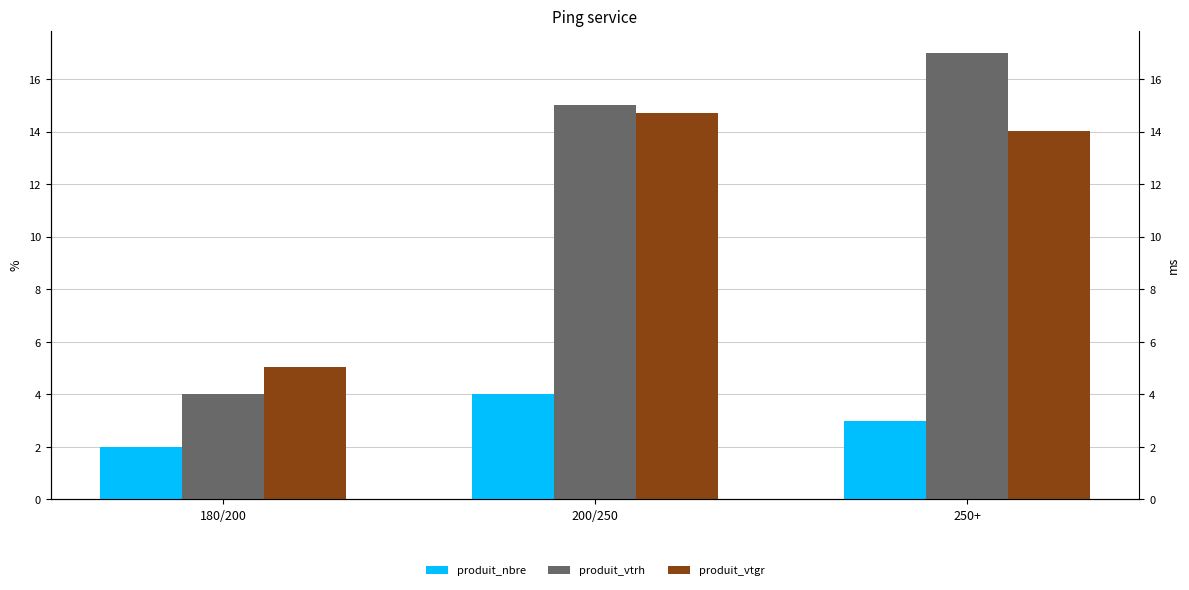

Where does the produit_vtrh series first go above 15?

250+